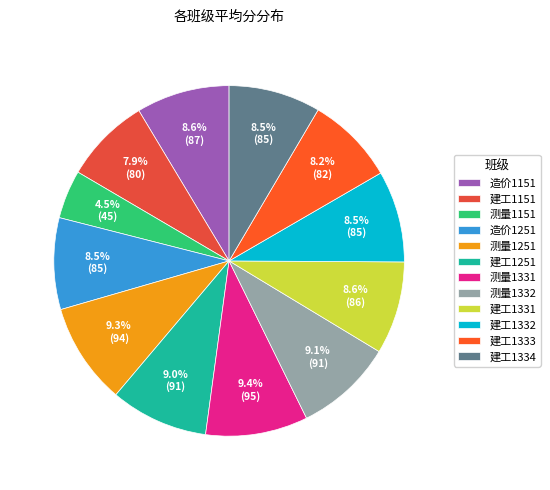

Is it true that 测量1332 is 18% of the pie?

False